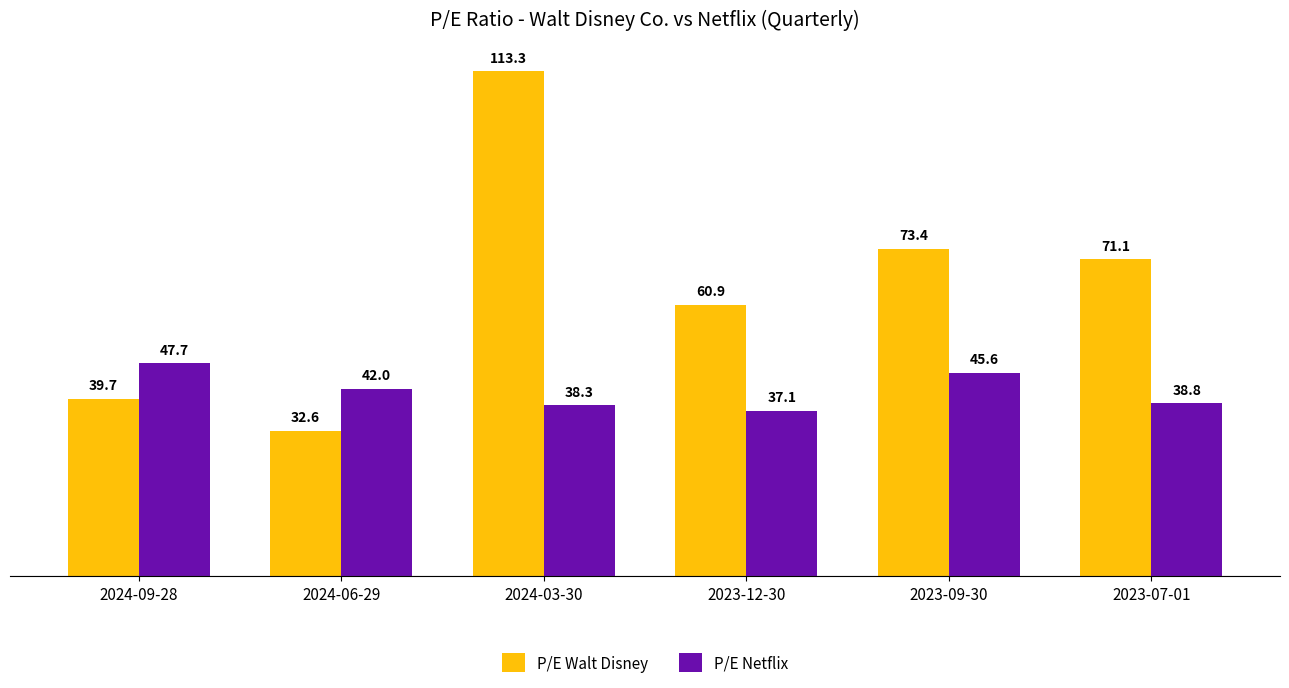

What are all the series names shown in the legend?

P/E Walt Disney, P/E Netflix